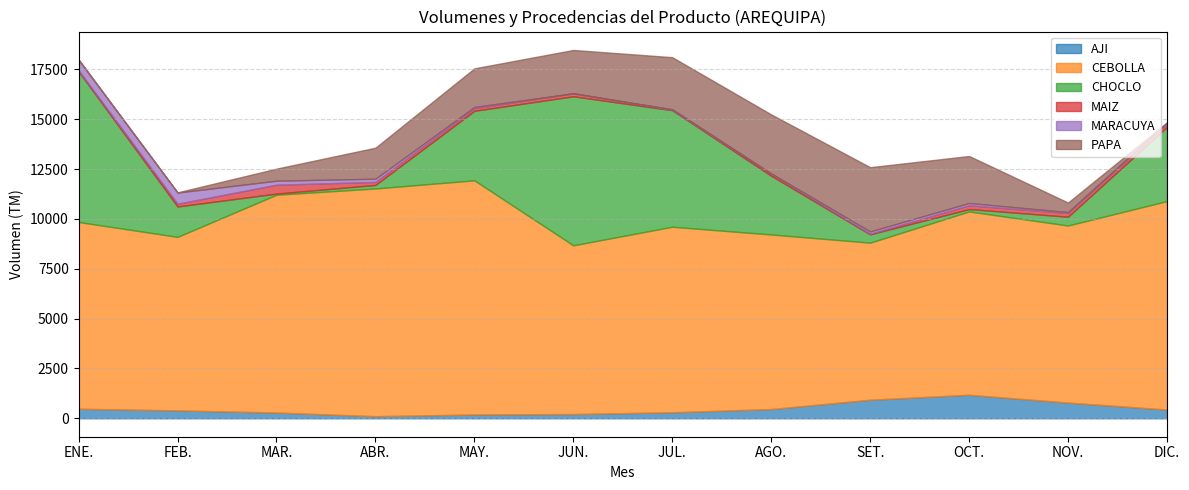

At which label does AJI reach its minimum?

ABR.